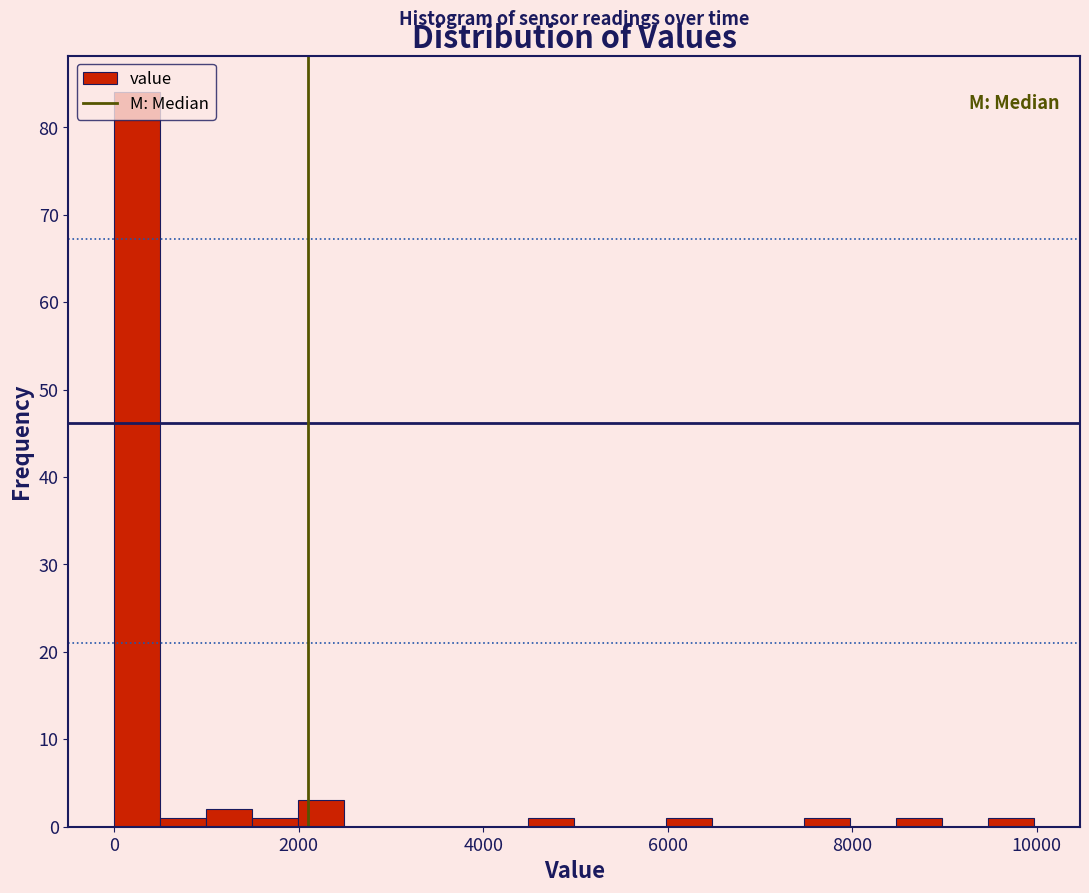

Read against the x-axis, roughly where is the centre of the tallest bar?

200